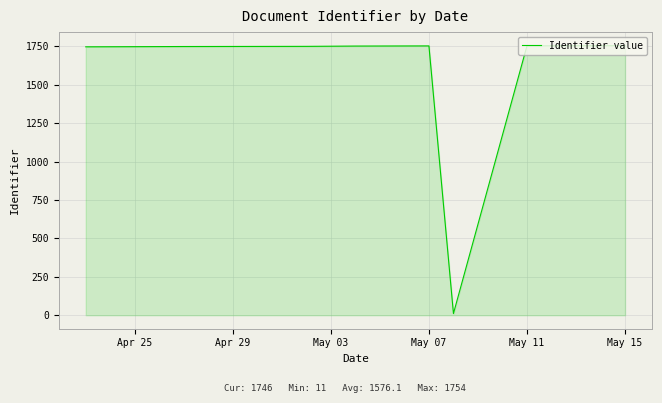

What is the sum of all values?

15761